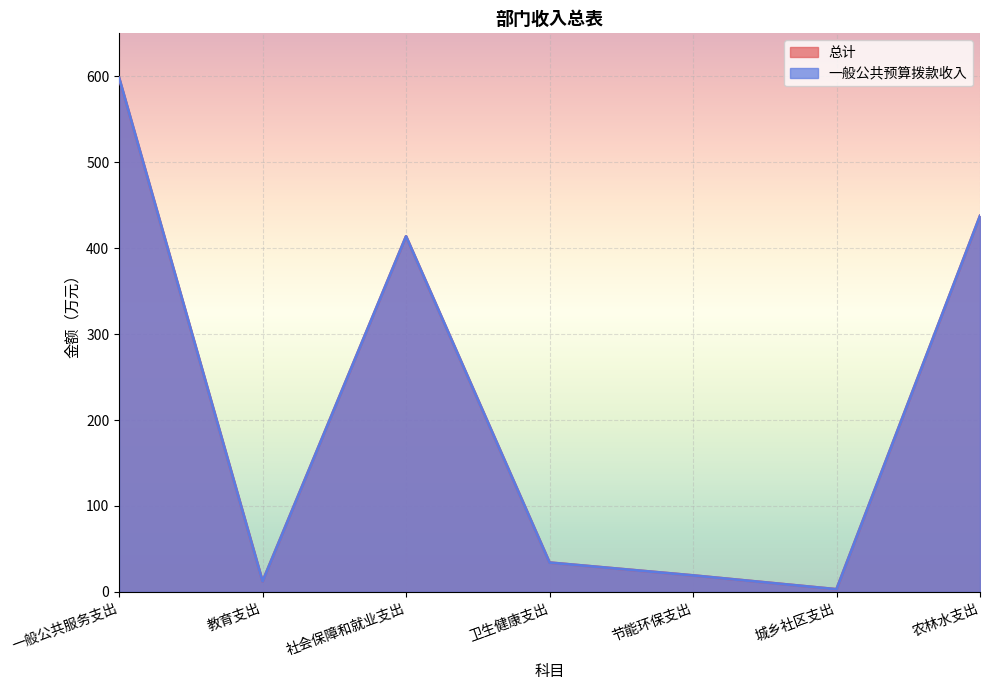

What is the approximate value of 总计 at 教育支出?

12.1